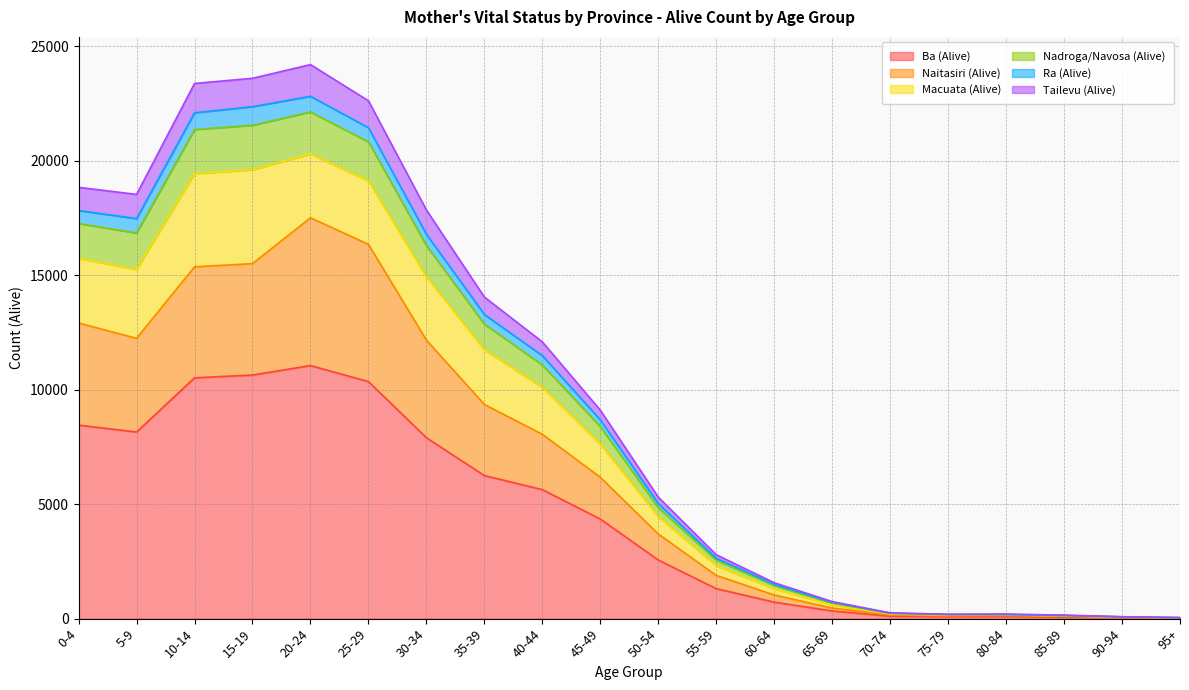

True or false: Ra (Alive) has more than 0 interior local peaks.

True